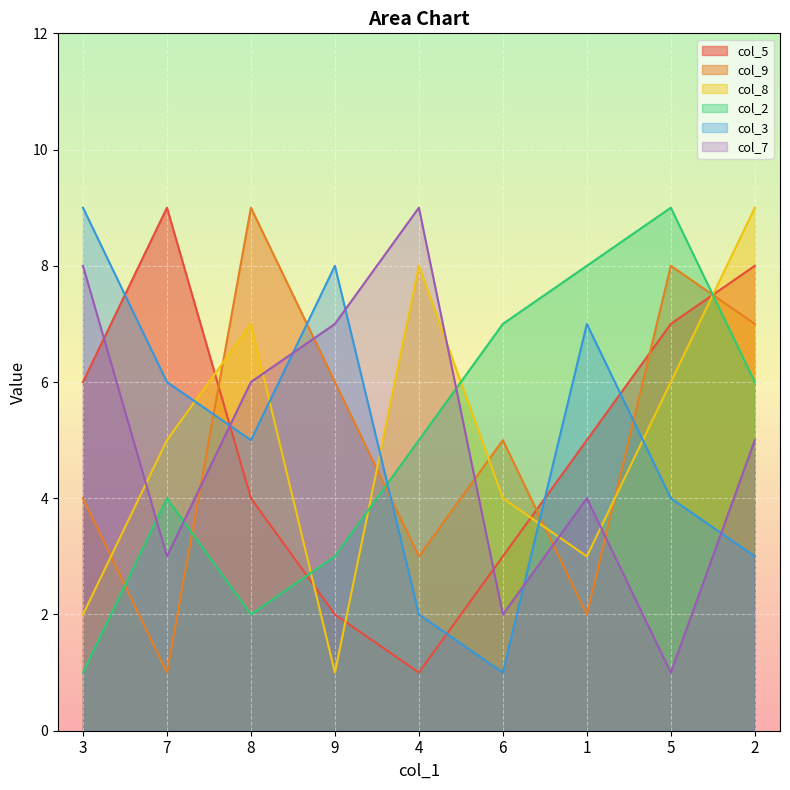

Reading left to right, what are all the values shown in this chart?

col_5: 6	9	4	2	1	3	5	7	8
col_9: 4	1	9	6	3	5	2	8	7
col_8: 2	5	7	1	8	4	3	6	9
col_2: 1	4	2	3	5	7	8	9	6
col_3: 9	6	5	8	2	1	7	4	3
col_7: 8	3	6	7	9	2	4	1	5